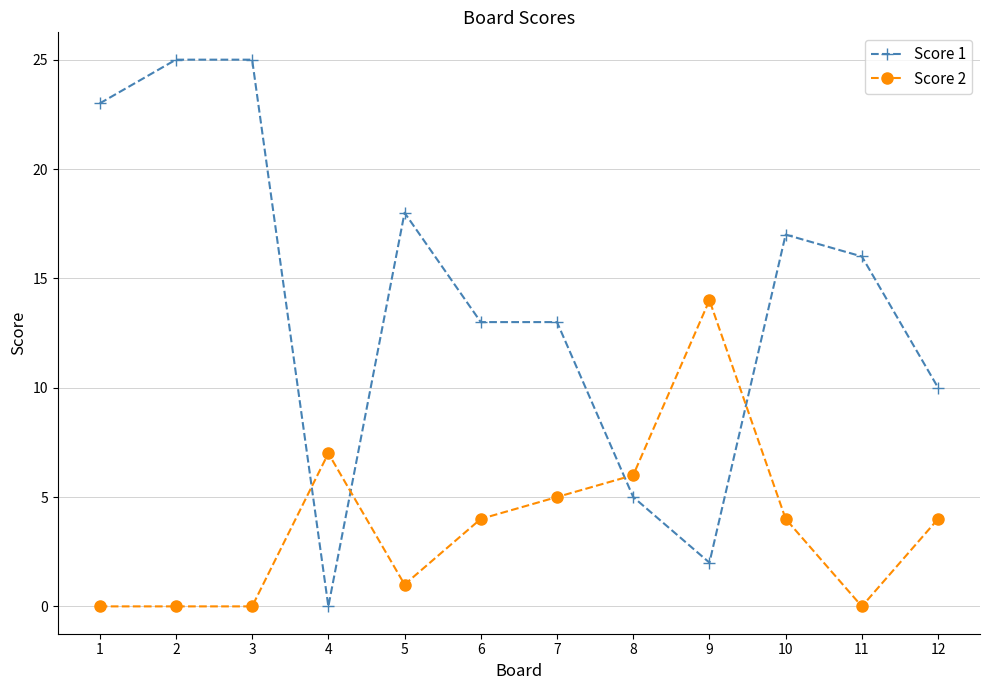

Is the value of Score 1 at 9 greater than the value of Score 2 at 3?

Yes